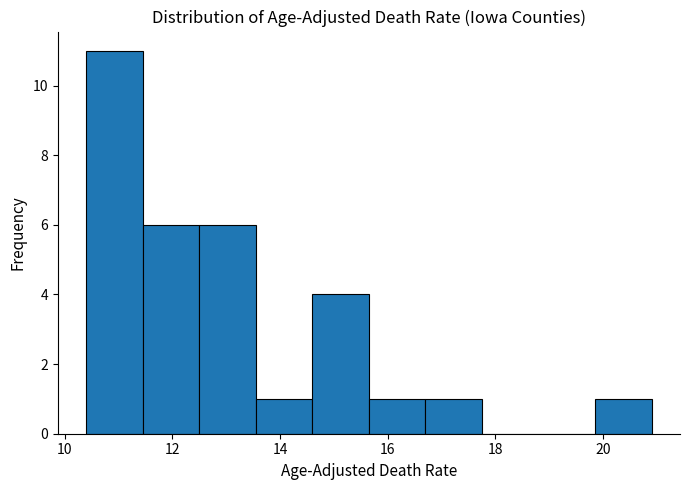

Reading left to right, transcribe this chart: for each bar, give the range it covers on the x-axis and its height. Neither the bar edges nor the heights are printed on the chart, so give them approximately, as read against the axes.

10.40 to 11.45: 11
11.45 to 12.50: 6
12.50 to 13.55: 6
13.55 to 14.60: 1
14.60 to 15.65: 4
15.65 to 16.70: 1
16.70 to 17.75: 1
17.75 to 18.80: 0
18.80 to 19.85: 0
19.85 to 20.90: 1